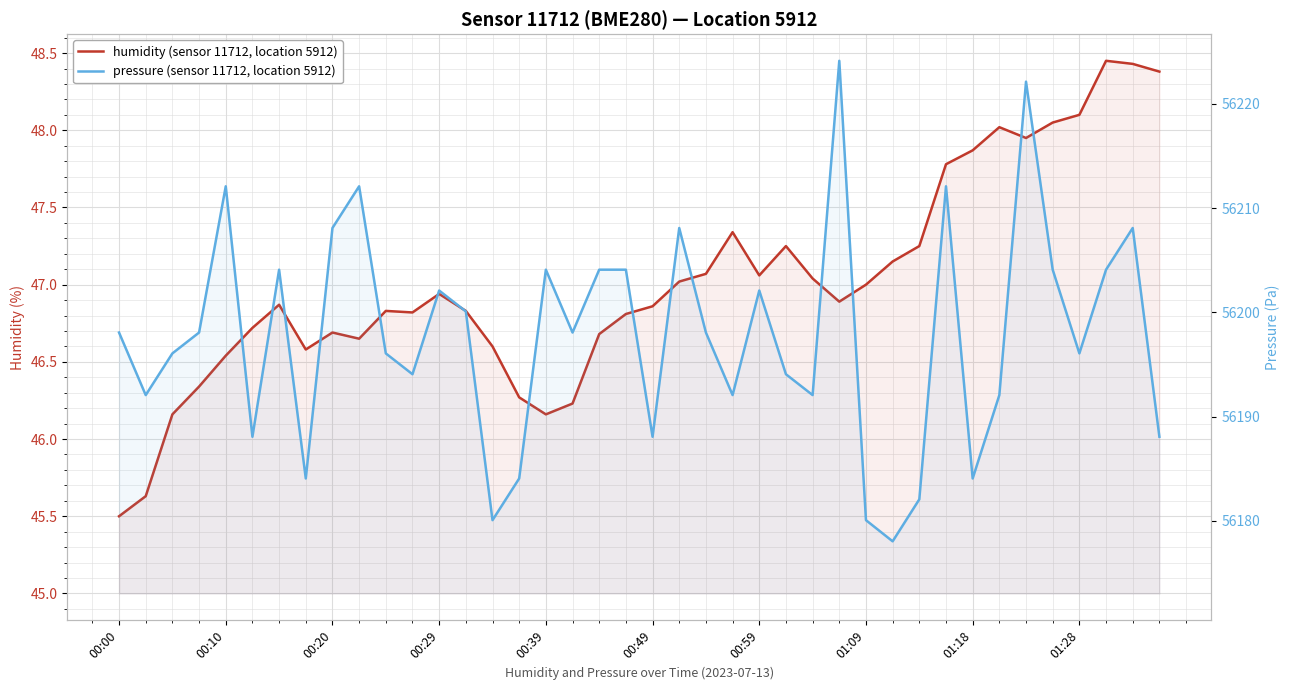

At which label does pressure (sensor 11712, location 5912) reach its minimum?

29